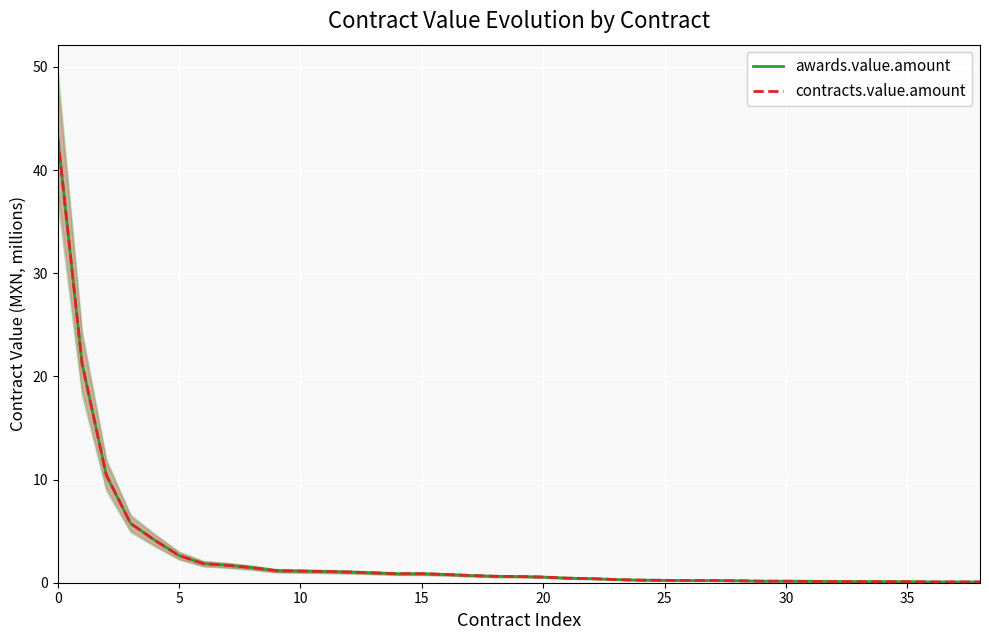

What is the label of the 15th point from the left?

14